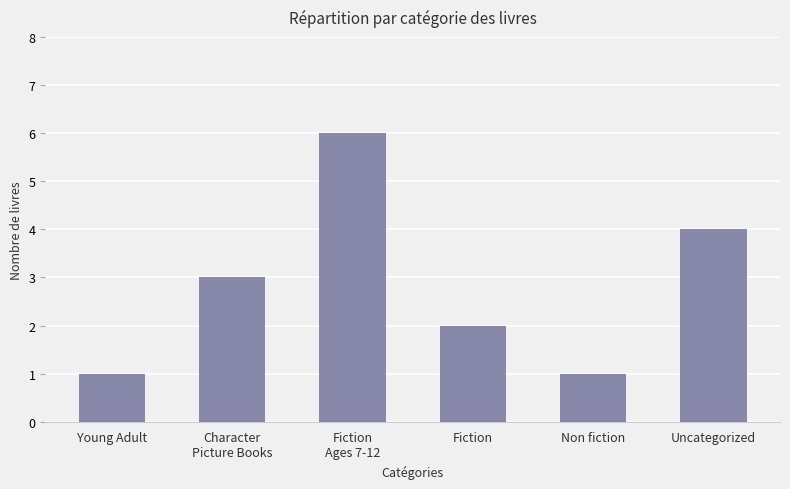

What is the value of the 3rd bar from the left?

6